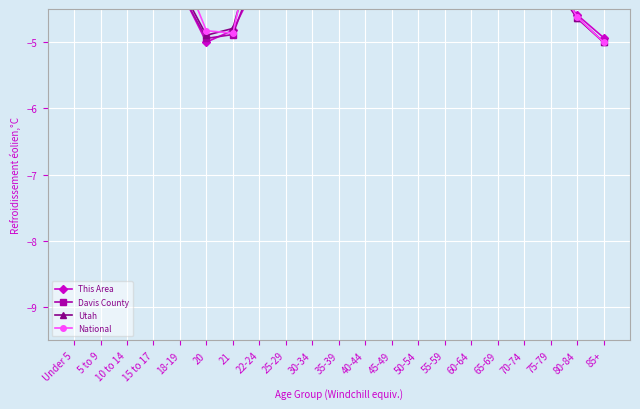

At 25-29, list the series in order from largest to smallest.

National, Utah, Davis County, This Area